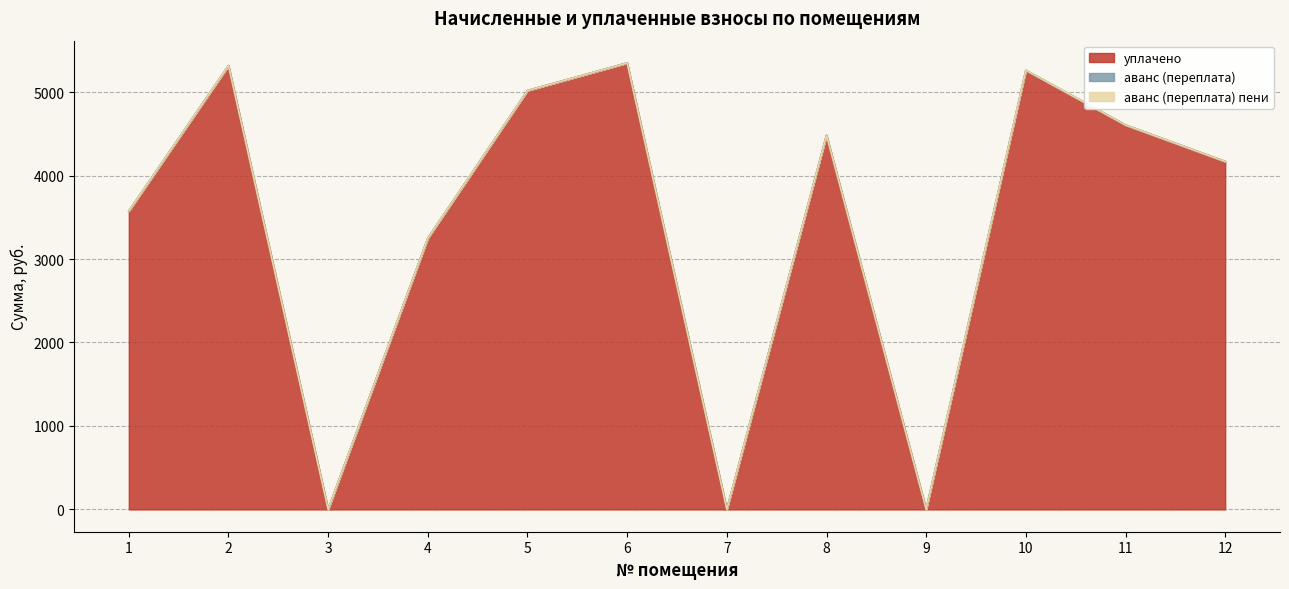

How many lines are shown in the chart?

3